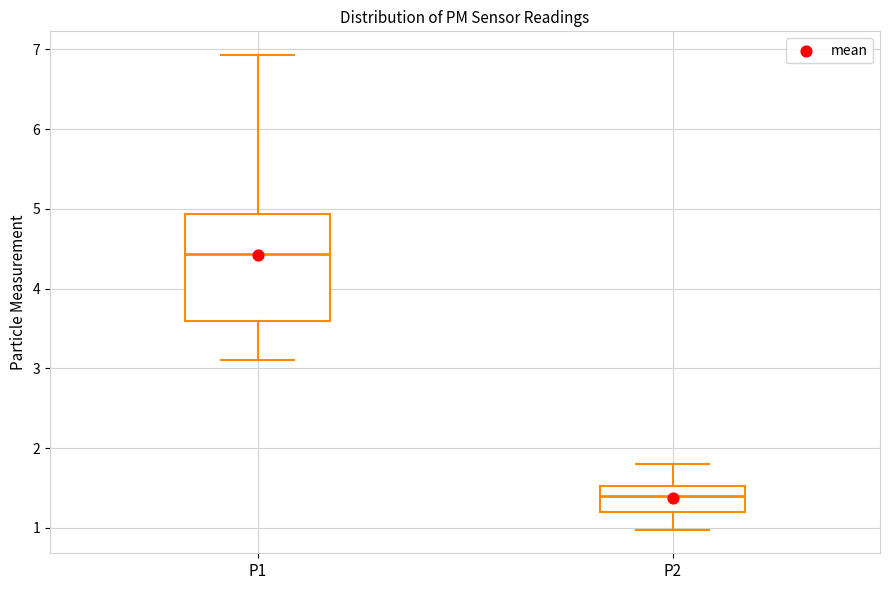

Which box's median line is the highest?

P1